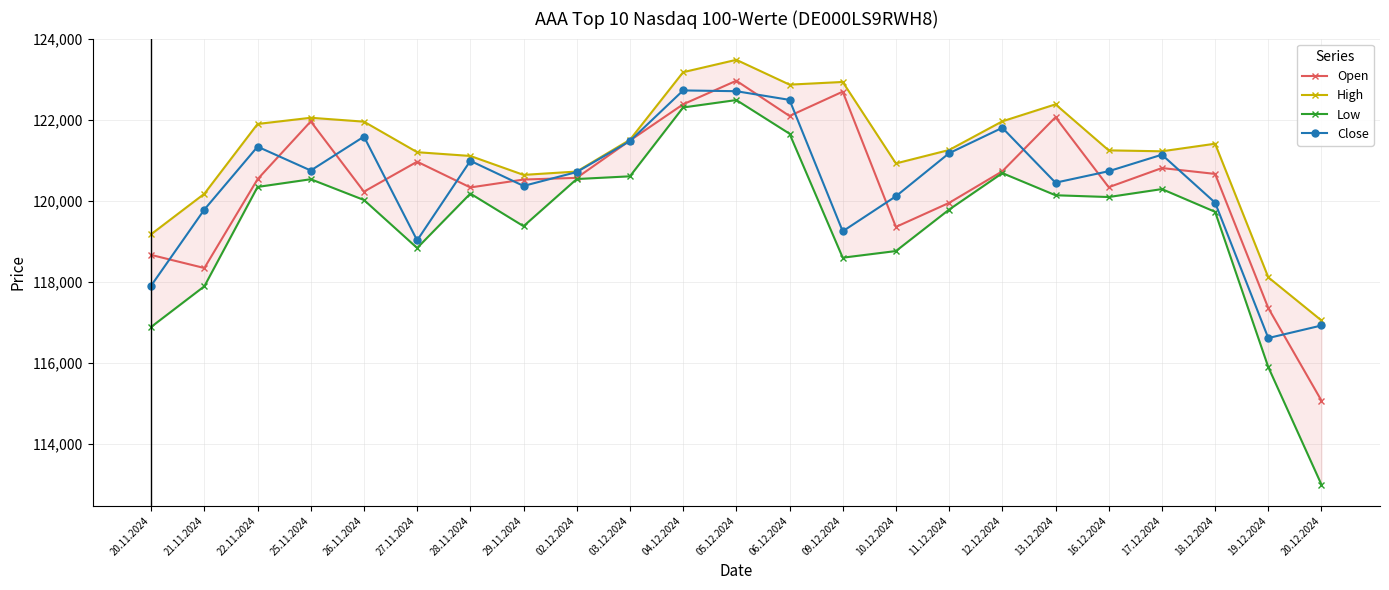

Reading left to right, extract all data points from this chart.

Open: 20.11.2024=118665	21.11.2024=118342	22.11.2024=120532	25.11.2024=121958	26.11.2024=120226	27.11.2024=120964	28.11.2024=120329	29.11.2024=120524	02.12.2024=120566	03.12.2024=121486	04.12.2024=122380	05.12.2024=122961	06.12.2024=122092	09.12.2024=122692	10.12.2024=119356	11.12.2024=119949	12.12.2024=120728	13.12.2024=122061	16.12.2024=120335	17.12.2024=120808	18.12.2024=120663	19.12.2024=117355	20.12.2024=115071
High: 20.11.2024=119176	21.11.2024=120174	22.11.2024=121895	25.11.2024=122048	26.11.2024=121952	27.11.2024=121199	28.11.2024=121106	29.11.2024=120639	02.12.2024=120722	03.12.2024=121505	04.12.2024=123172	05.12.2024=123477	06.12.2024=122865	09.12.2024=122931	10.12.2024=120922	11.12.2024=121253	12.12.2024=121960	13.12.2024=122379	16.12.2024=121244	17.12.2024=121221	18.12.2024=121408	19.12.2024=118113	20.12.2024=117048
Low: 20.11.2024=116890	21.11.2024=117892	22.11.2024=120342	25.11.2024=120532	26.11.2024=120020	27.11.2024=118836	28.11.2024=120178	29.11.2024=119374	02.12.2024=120537	03.12.2024=120604	04.12.2024=122302	05.12.2024=122485	06.12.2024=121655	09.12.2024=118597	10.12.2024=118761	11.12.2024=119783	12.12.2024=120683	13.12.2024=120137	16.12.2024=120093	17.12.2024=120289	18.12.2024=119728	19.12.2024=115898	20.12.2024=112999
Close: 20.11.2024=117908	21.11.2024=119784	22.11.2024=121335	25.11.2024=120747	26.11.2024=121583	27.11.2024=119024	28.11.2024=120986	29.11.2024=120367	02.12.2024=120709	03.12.2024=121475	04.12.2024=122722	05.12.2024=122703	06.12.2024=122489	09.12.2024=119248	10.12.2024=120112	11.12.2024=121174	12.12.2024=121801	13.12.2024=120447	16.12.2024=120730	17.12.2024=121137	18.12.2024=119954	19.12.2024=116615	20.12.2024=116925